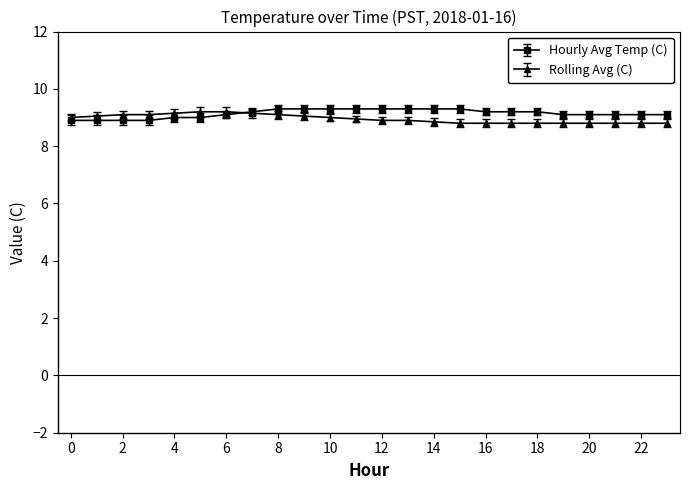

Which series ends up on top after the final intersection of Rolling Avg (C) and Hourly Avg Temp (C)?

Hourly Avg Temp (C)